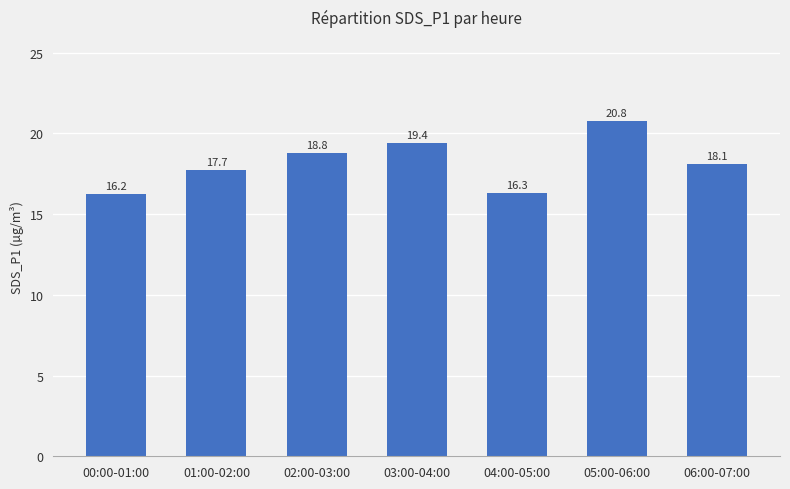

The chart shows a value of 20.8 at 05:00-06:00. True or false?

True